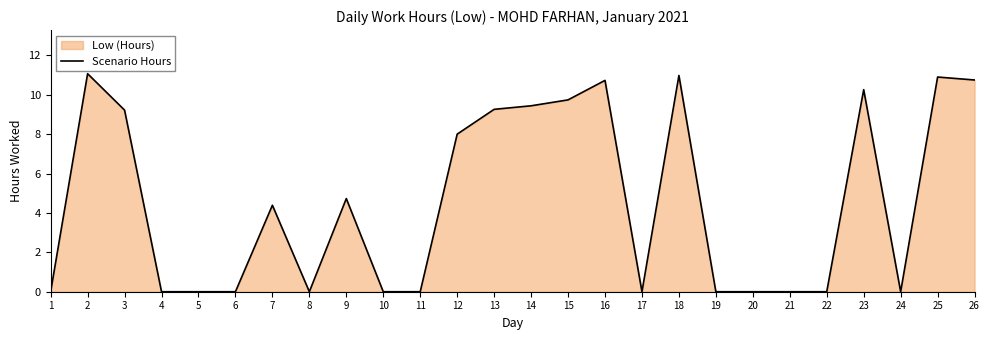

At which category does the data reach its first local peak?

2